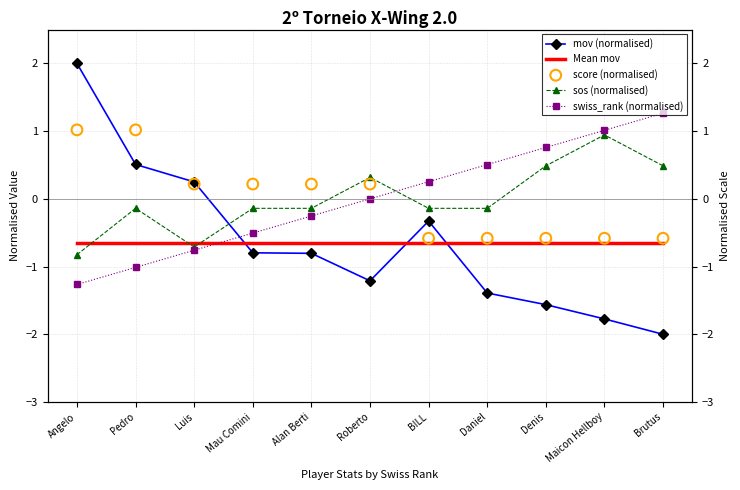

What is the total value across all series at Maicon Hellboy?

-1.0